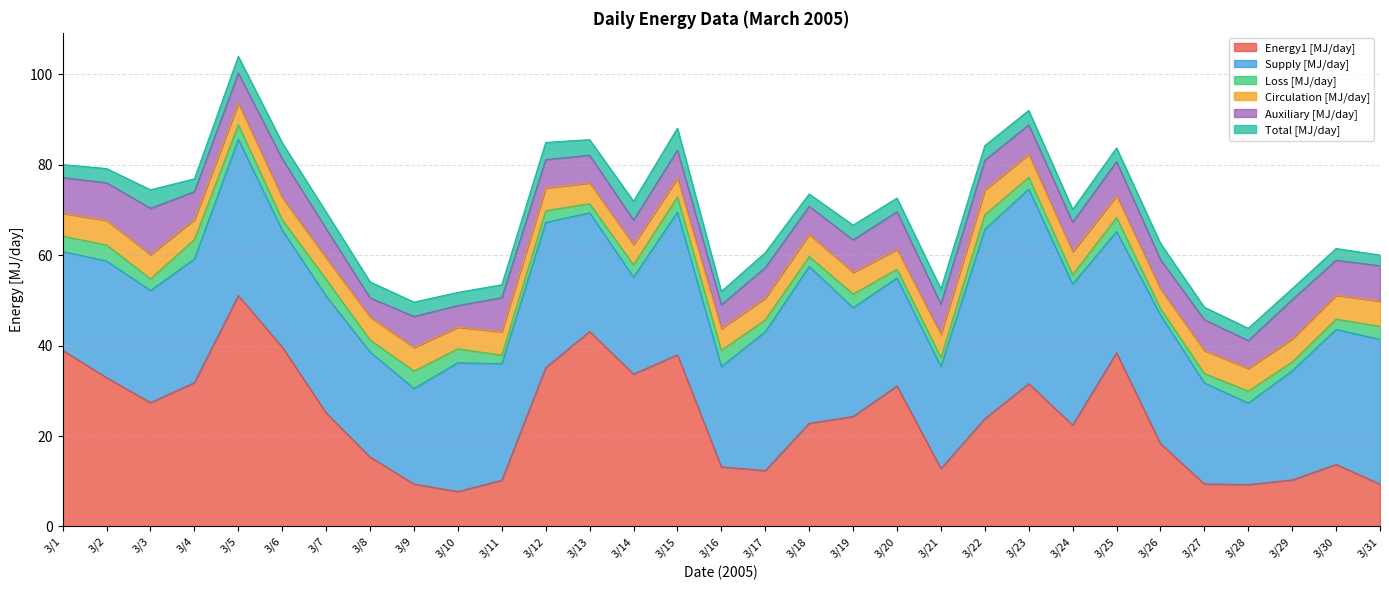

What is the value of the Supply [MJ/day] point at the 17th from the left?

30.7